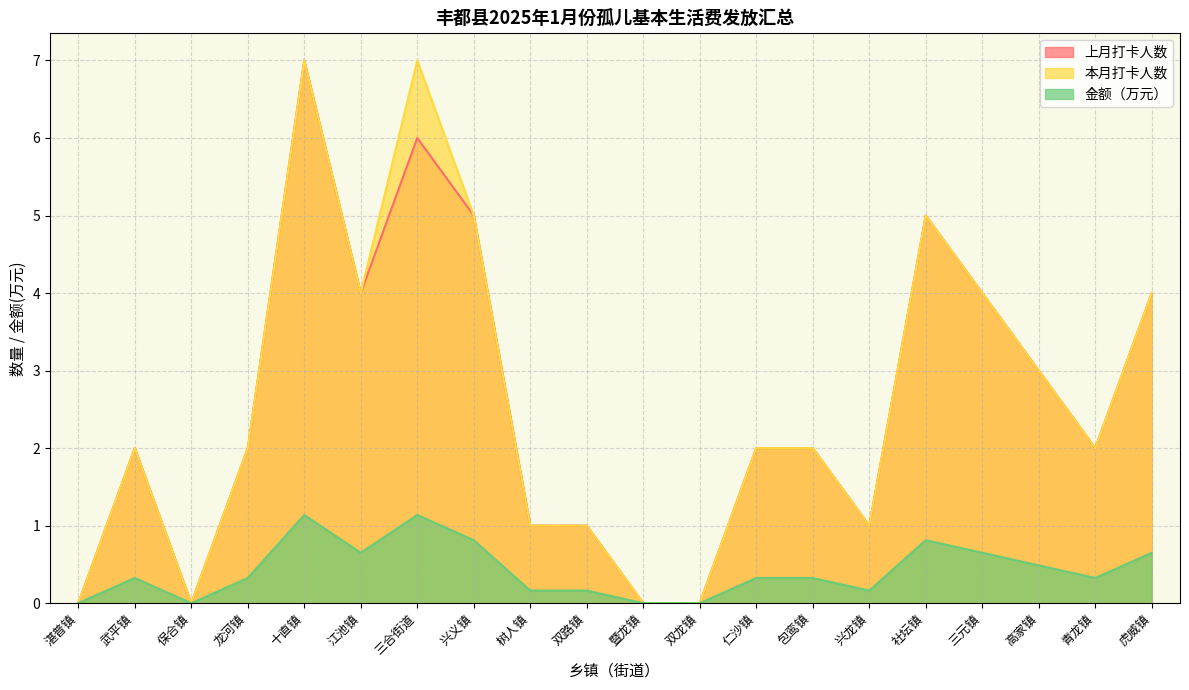

Where is 金额（万元） nearest to the value 0?

湛普镇